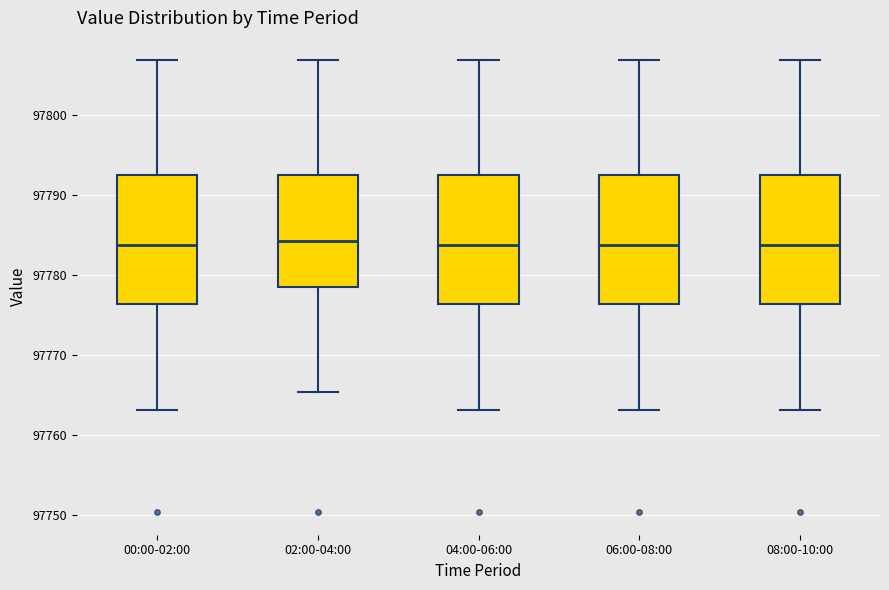

Where does the lower whisker of the box for 06:00-08:00 end on the y-axis? The values are not printed on the chart, so give them approximately, as read against the axis.

97763